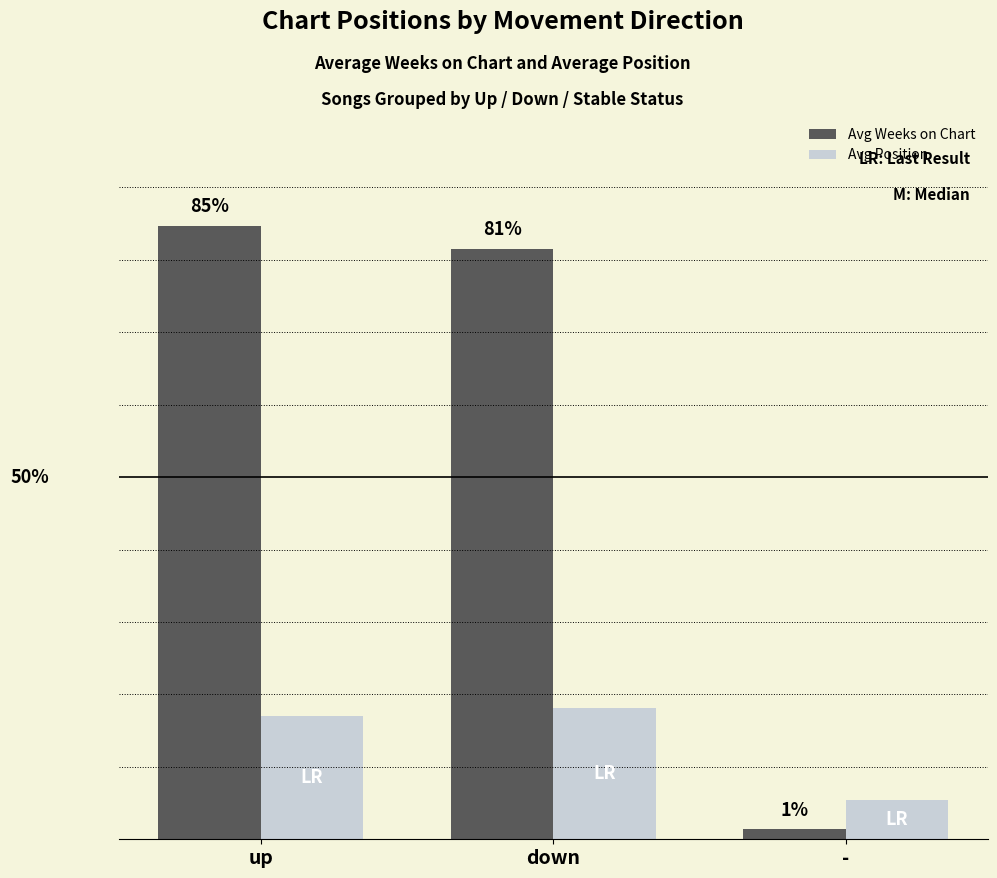

Does the chart contain any negative values?

No